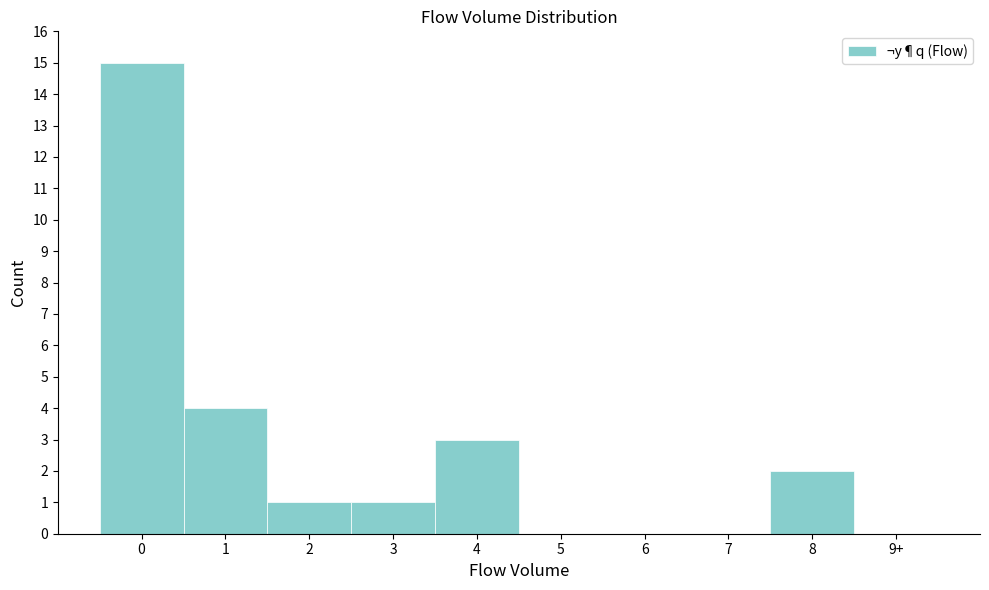

Reading left to right, what are all the values shown in this chart?

0=15	1=4	2=1	3=1	4=3	5=0	6=0	7=0	8=2	9+=0